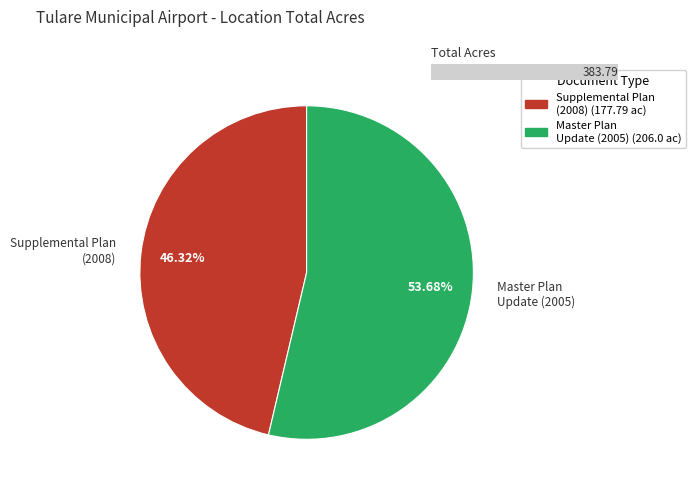

Which slice is the largest?

Airport Master Plan Update (2005) - 206 acres